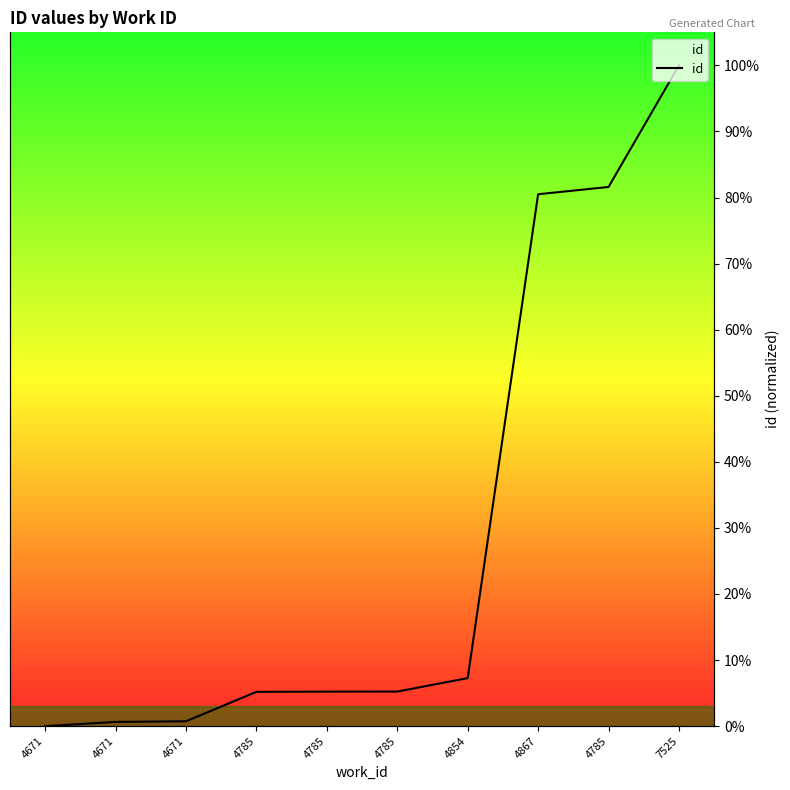

What is the maximum value shown in the chart?

100.0